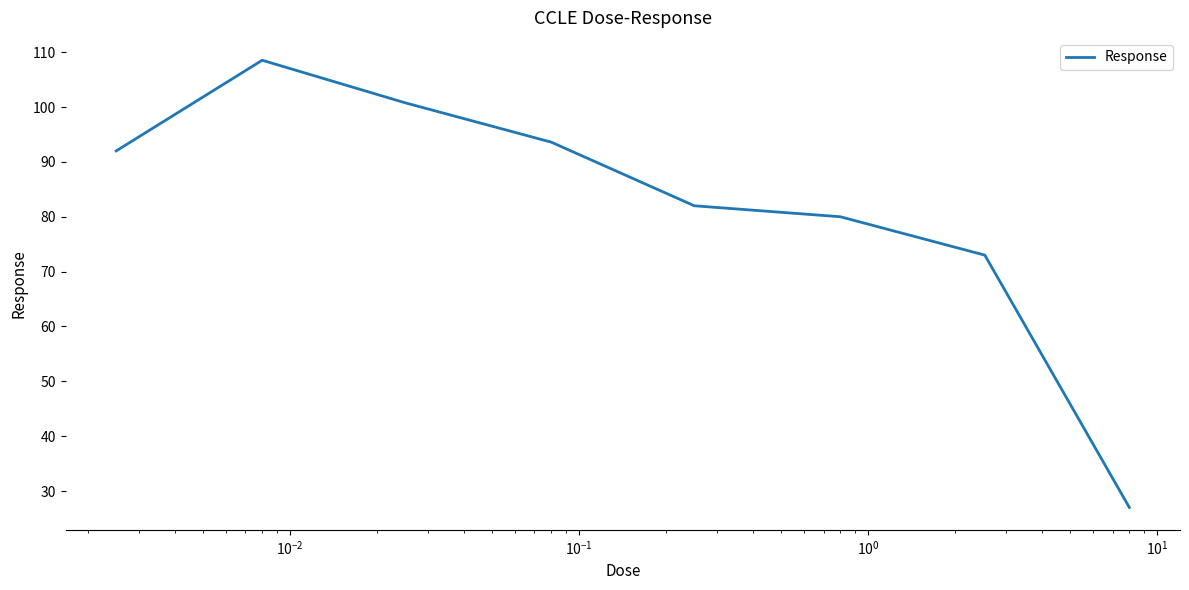

What is the smallest value displayed?

27.0